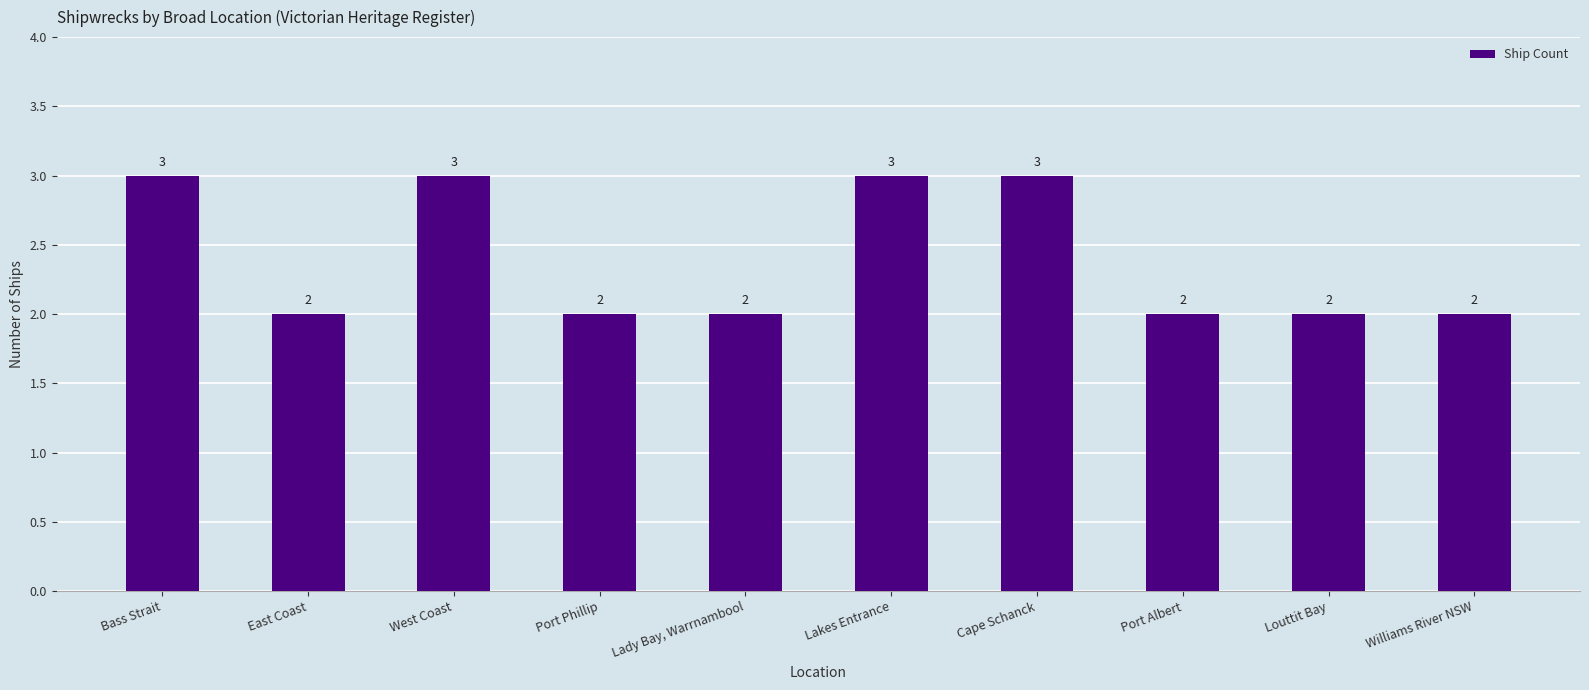

What is the greatest value displayed?

3